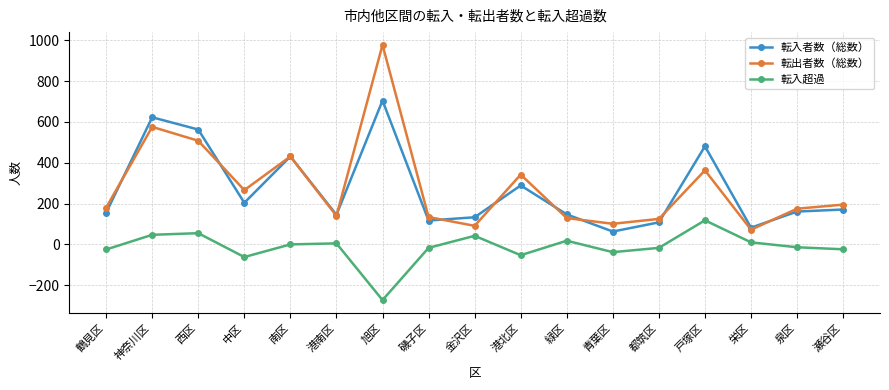

The 転入者数（総数） series shows 145 at 港南区. True or false?

True